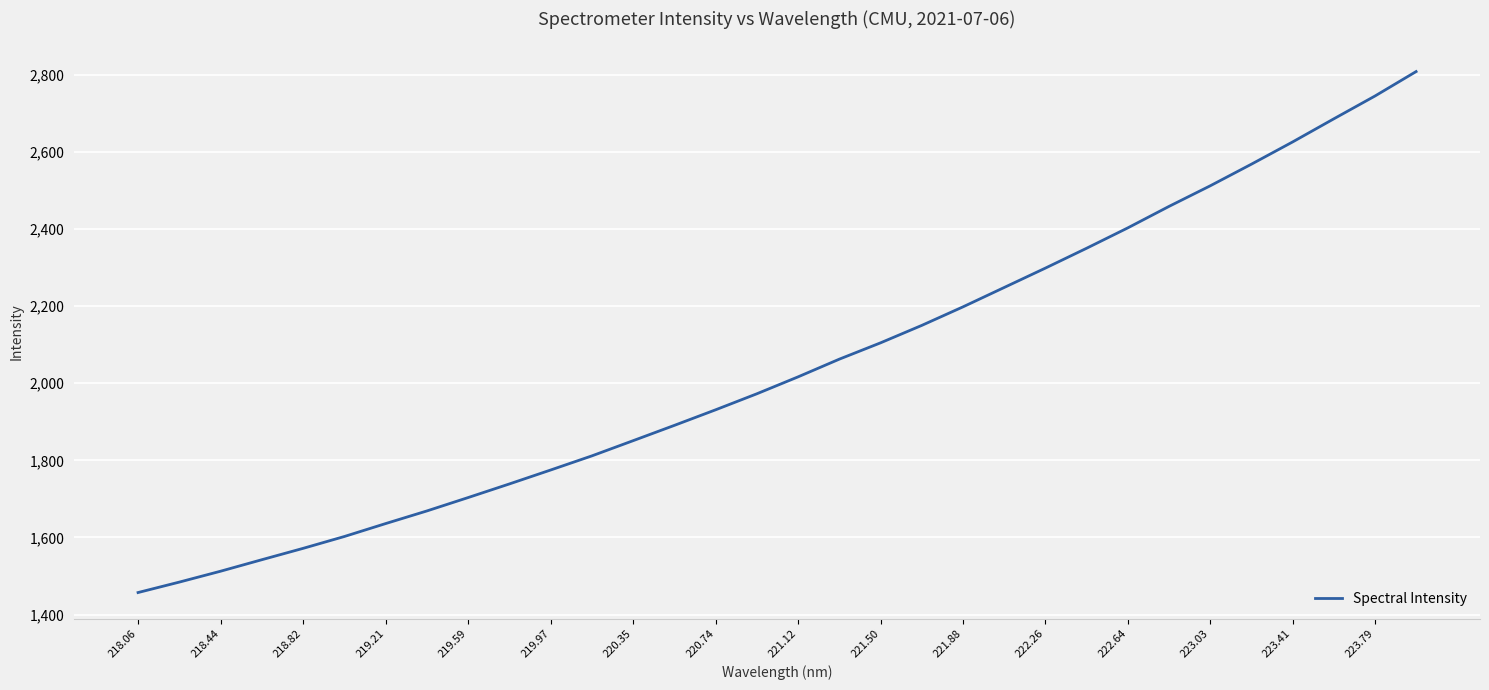

What is the greatest value displayed?

2808.6